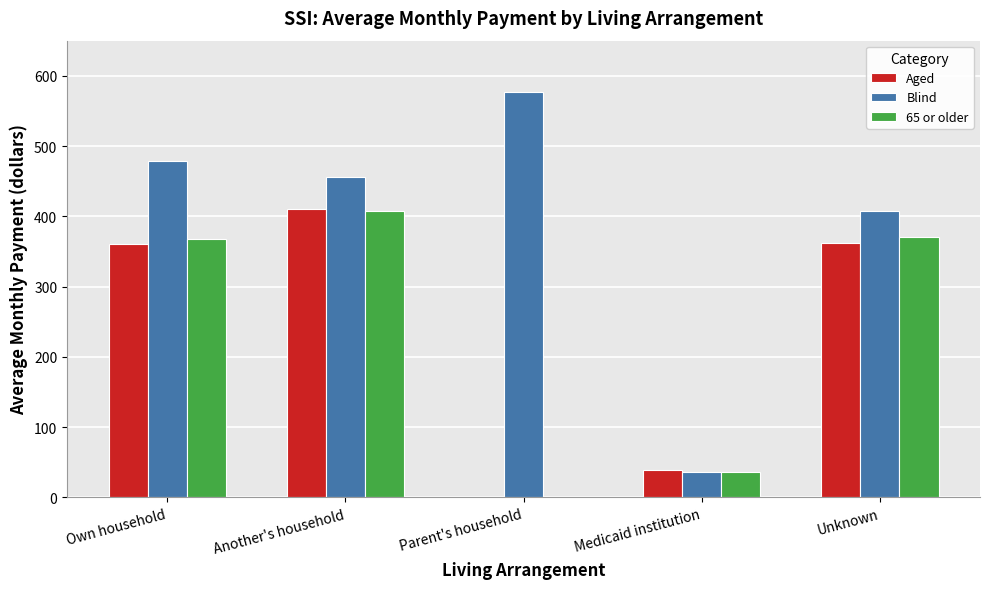

What position from the right is Own household?

5